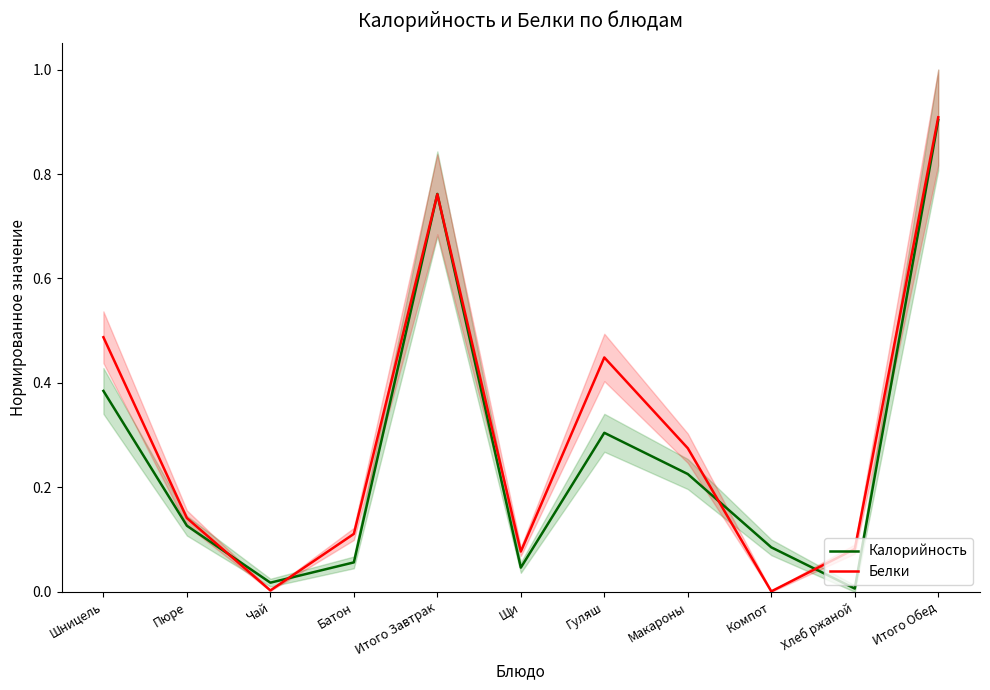

List the labels in order of Калорийность value, smallest first.

Хлеб ржаной, Чай, Щи, Батон, Компот, Пюре, Макароны, Гуляш, Шницель, Итого Завтрак, Итого Обед